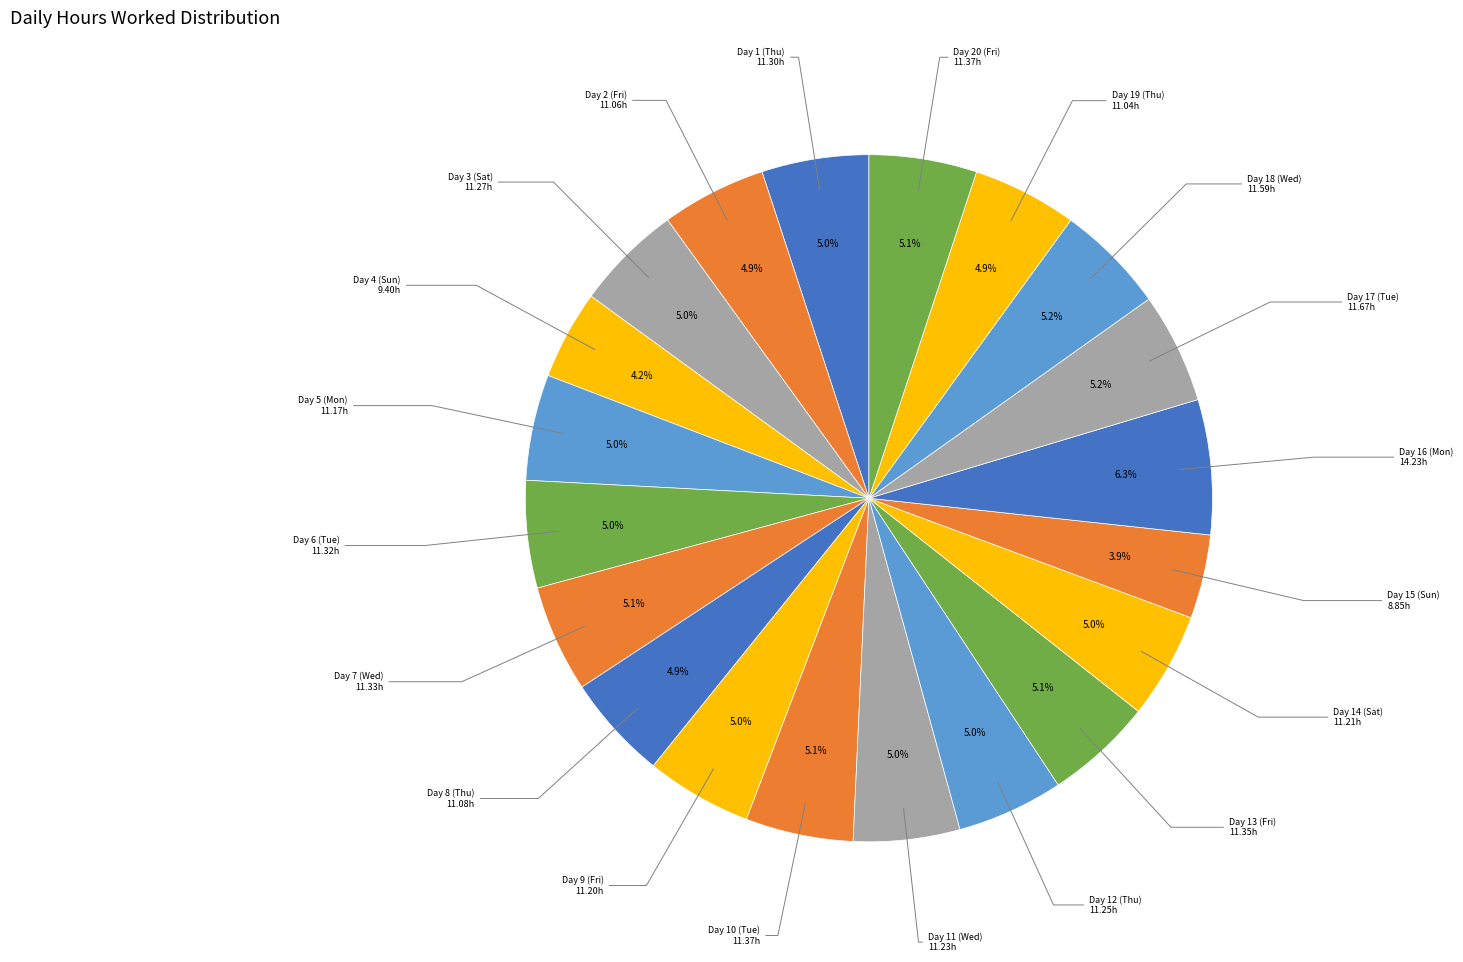

To the nearest percent, what is the difference between the largest and smallest slice percentages?

2%